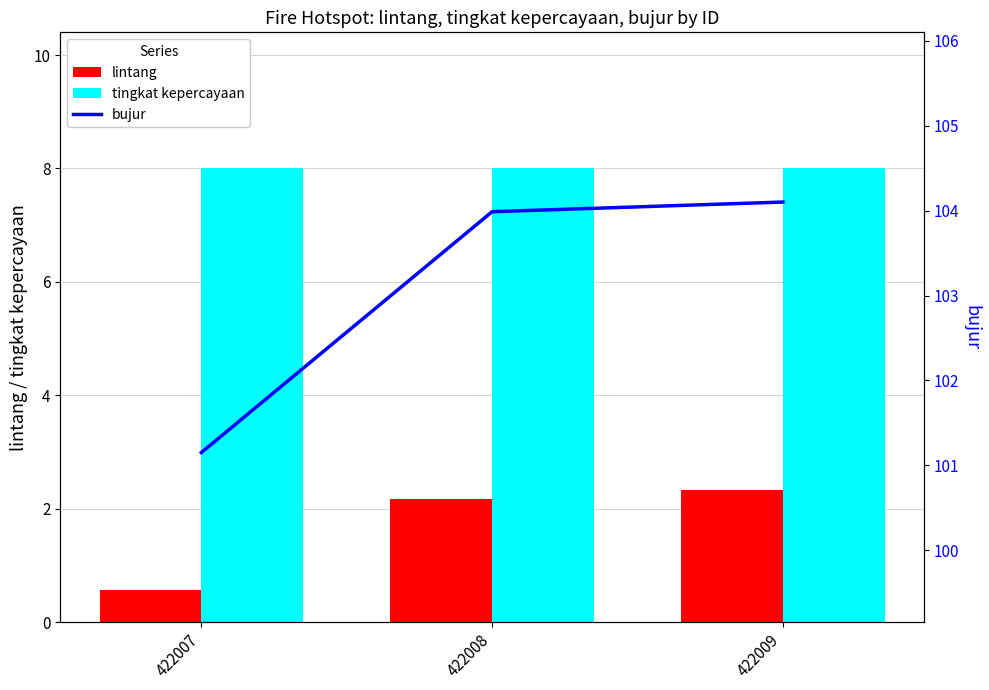

What is the difference between the highest and lowest values at 422008?

101.8